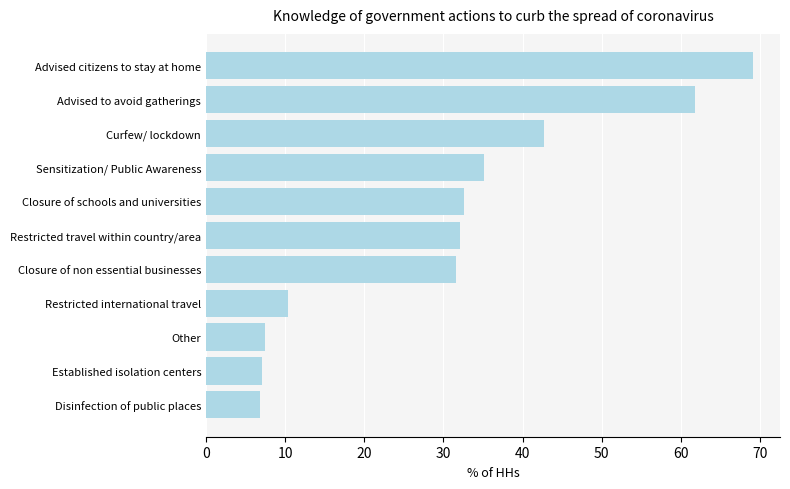

At which label is the value closest to 37?

Sensitization/ Public Awareness